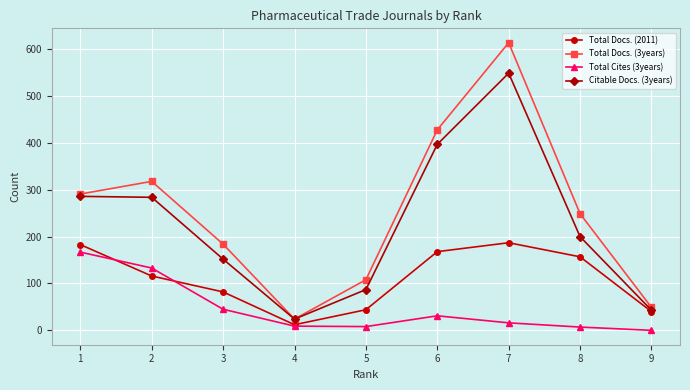

What is the value of the Citable Docs. (3years) point at the 4th from the left?

24